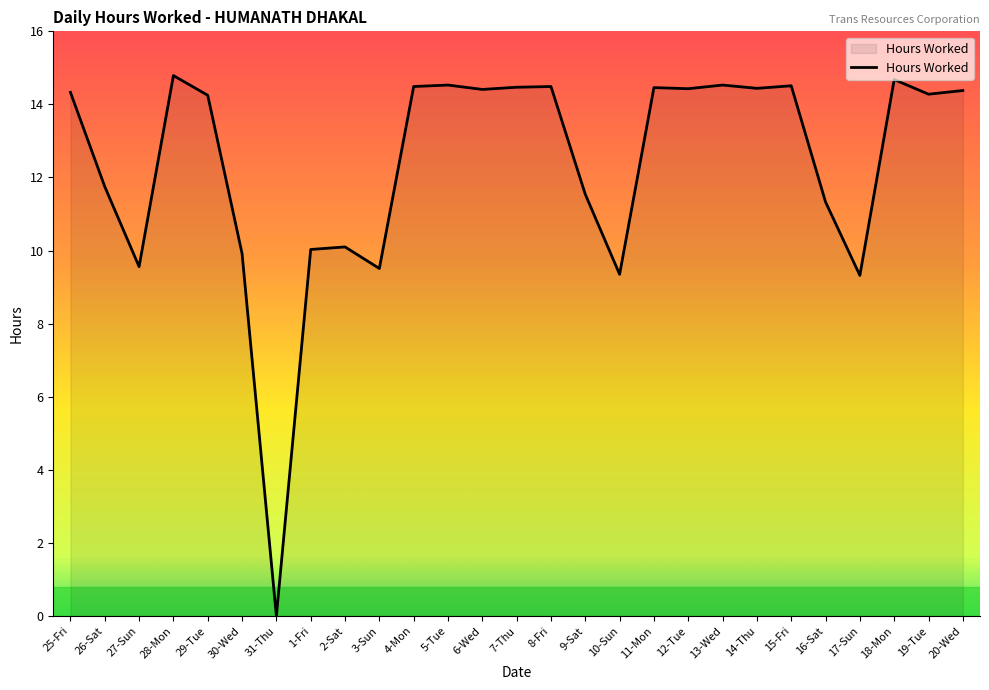

What position from the left is 14-Thu?

21